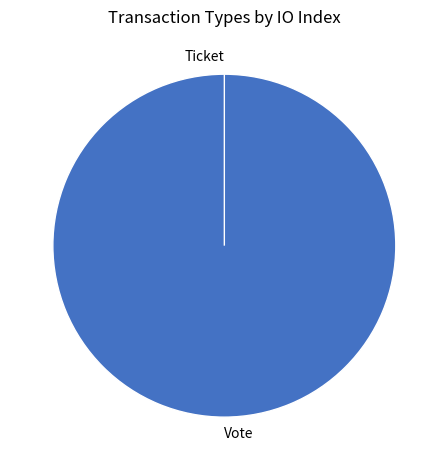

What is the majority slice?

Vote